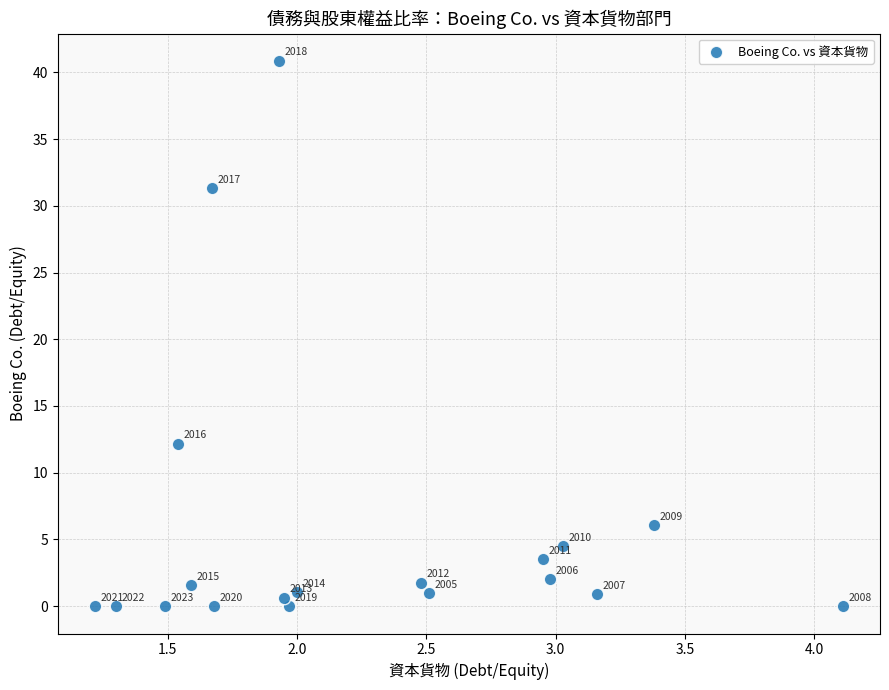

What Y value in the scatter plot is closest to 20?

12.2